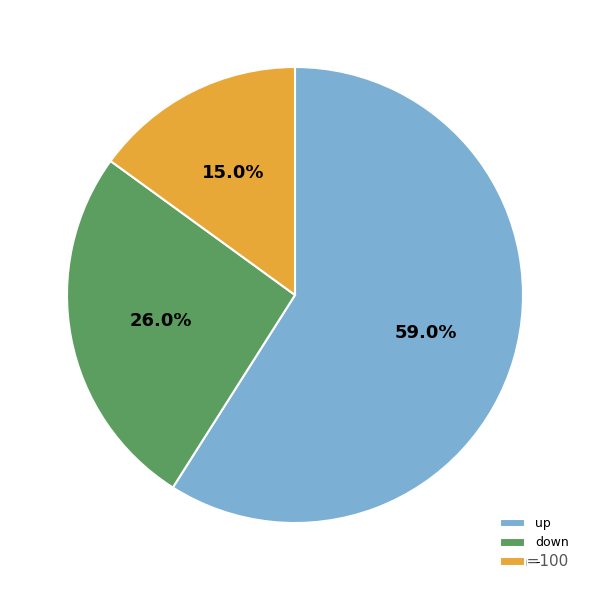

Is up the majority of the pie?

Yes